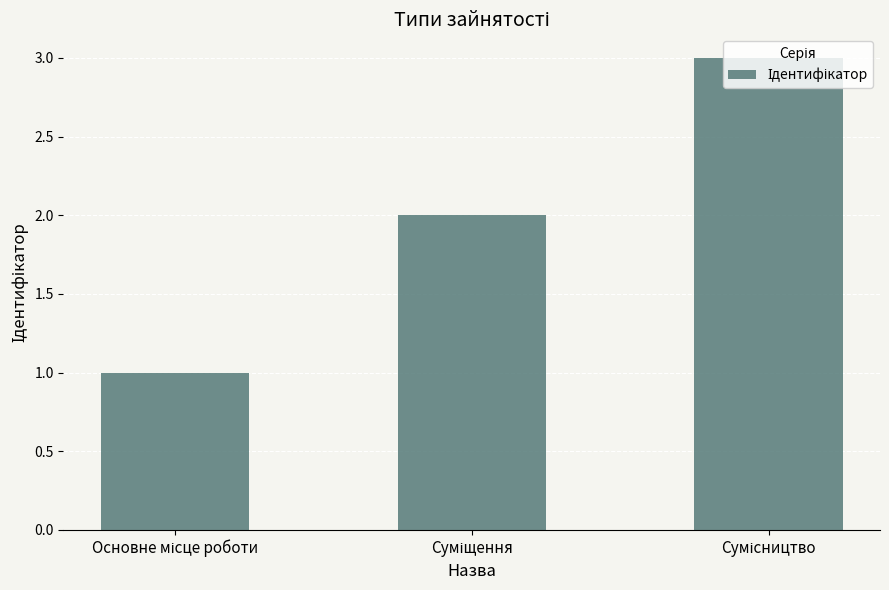

What is the sum of all values?

6